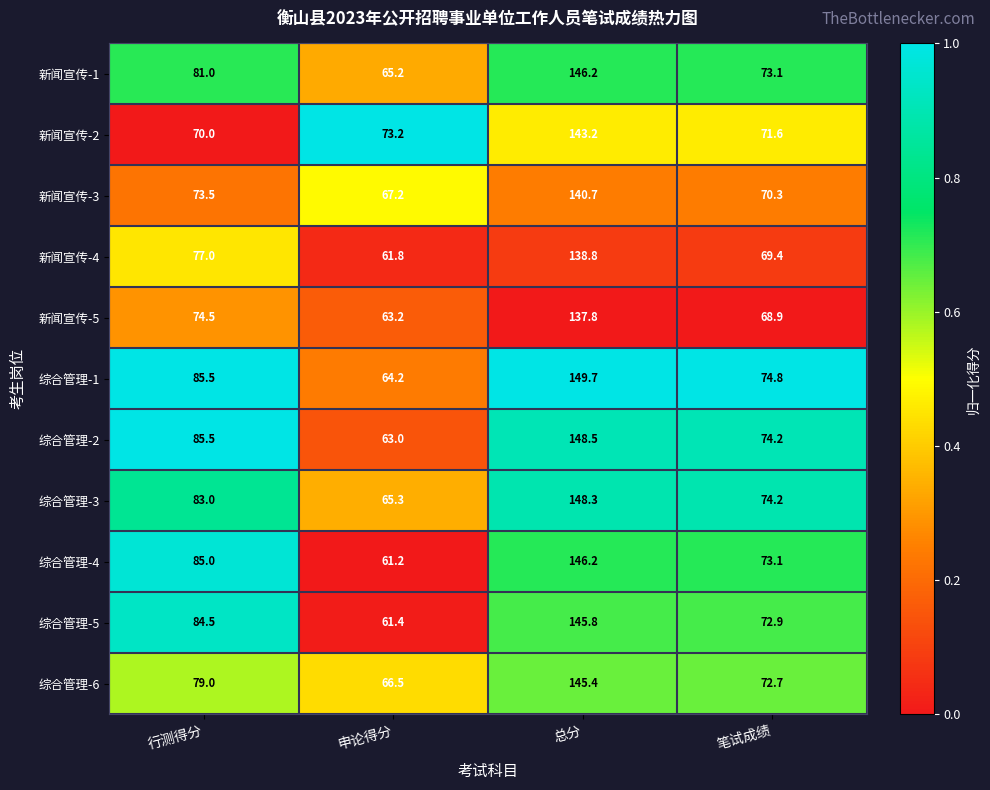

Which category has the lowest value across all series?

申论得分